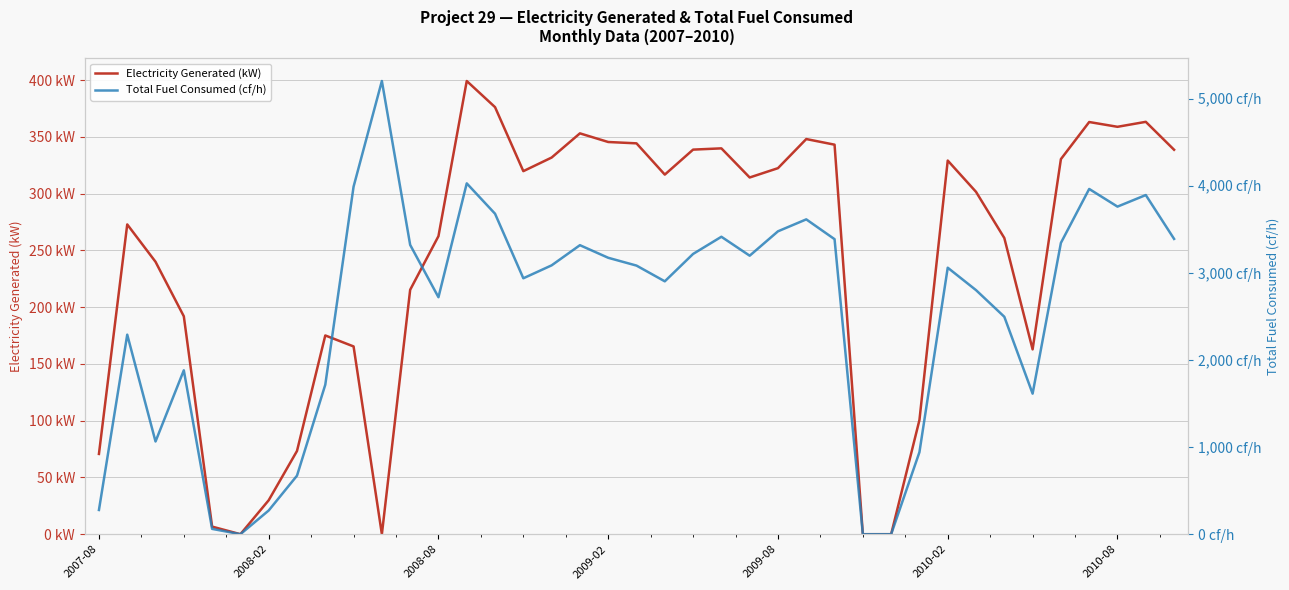

Is it true that Electricity Generated (kW) equals 547.1 at 2010-08?

False